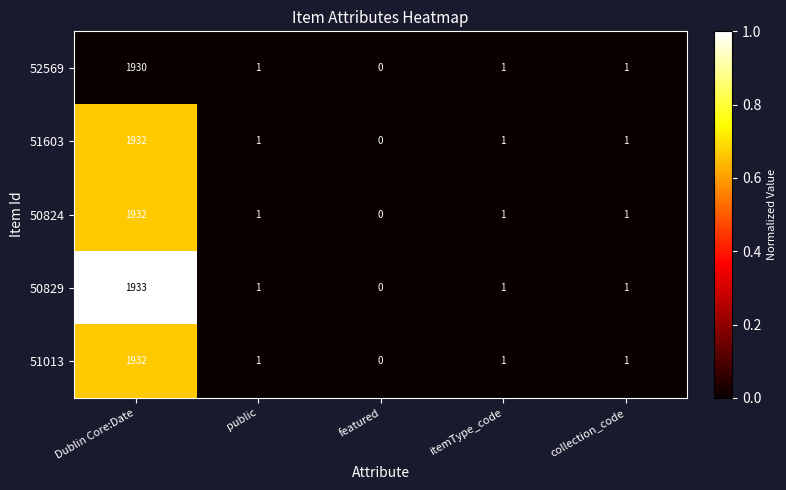

Which category has the lowest value in the 50829 series?

featured